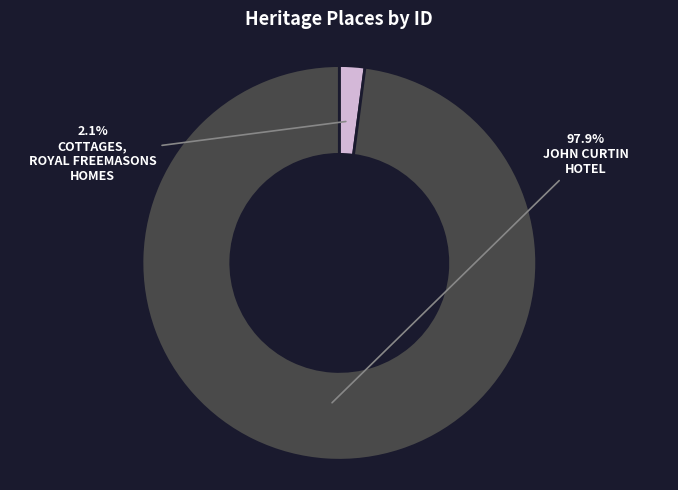

Is there a majority slice in this chart?

Yes